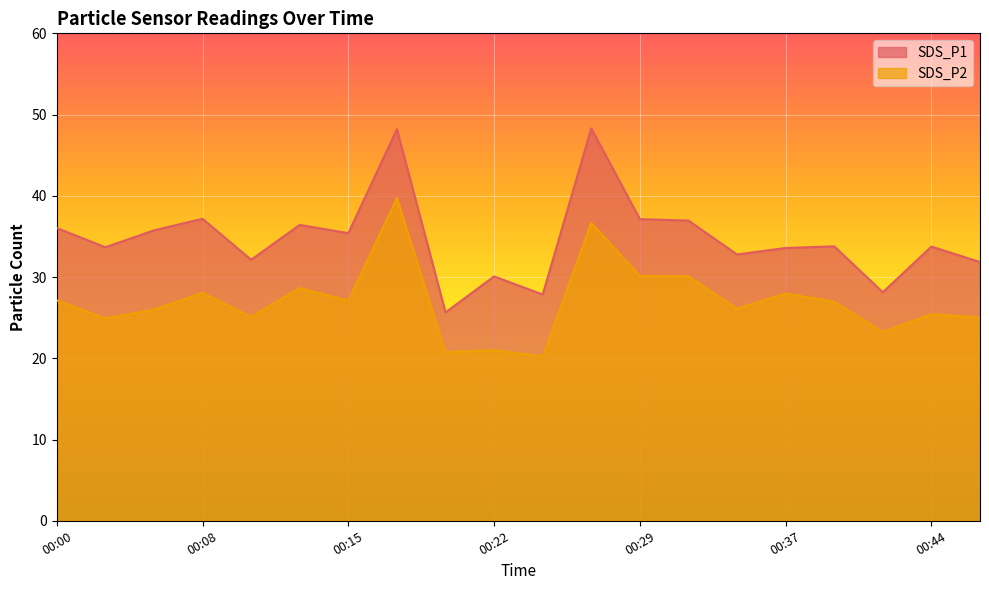

Between 00:15 and 00:25, which is larger?

00:15